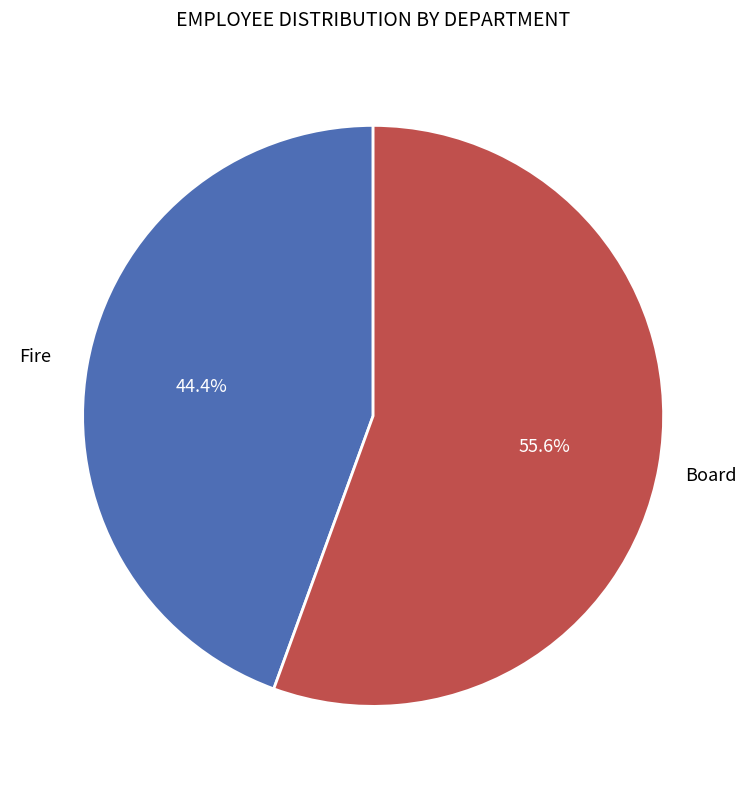

Does any single category account for the majority?

Yes